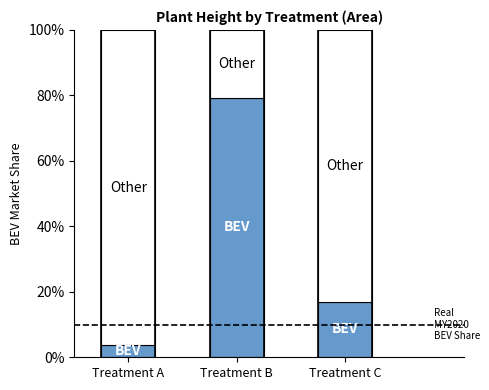

Are the bars grouped side by side (vs. stacked)?

No